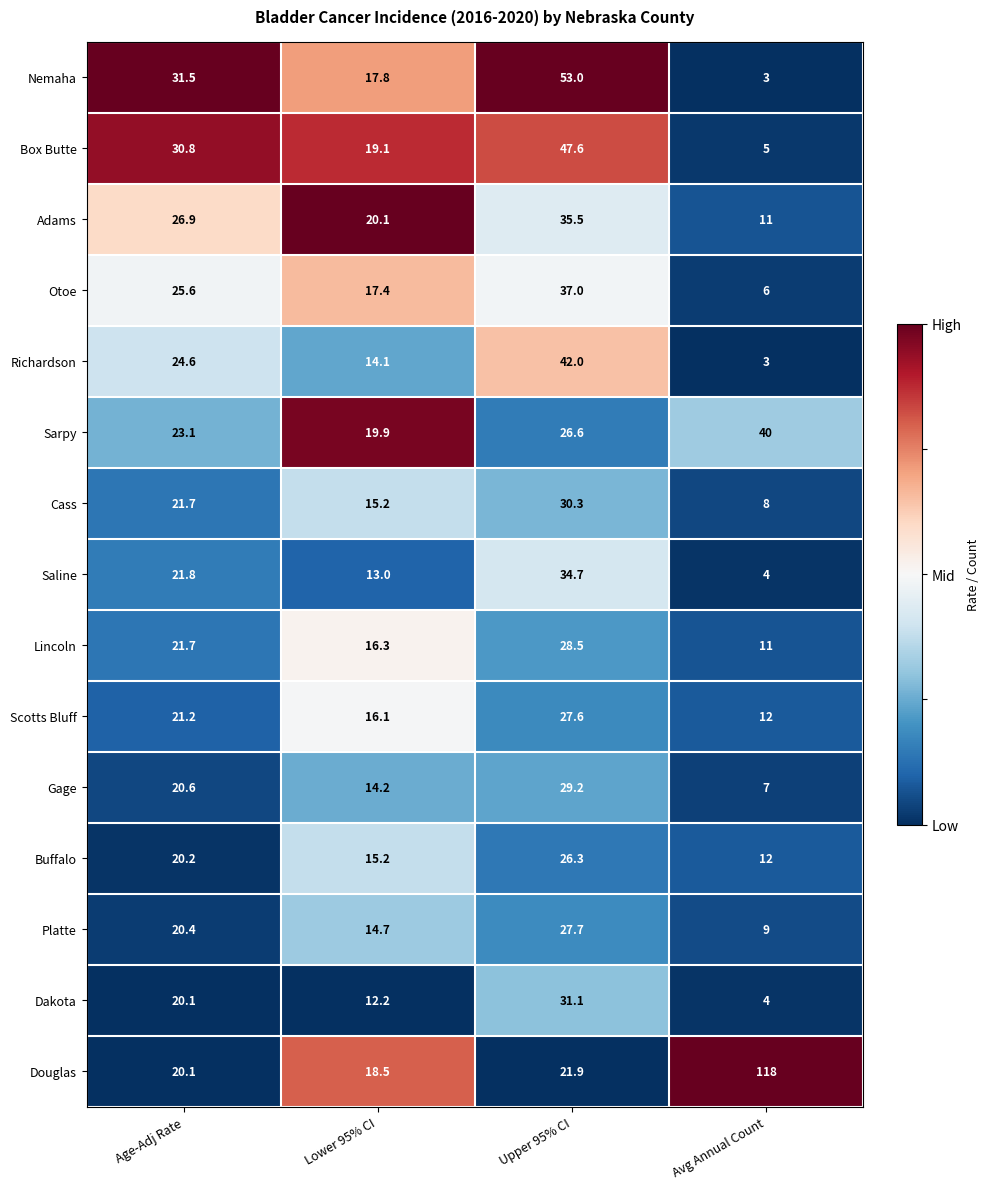

Where does the Adams series first go above 26?

Age-Adj Rate